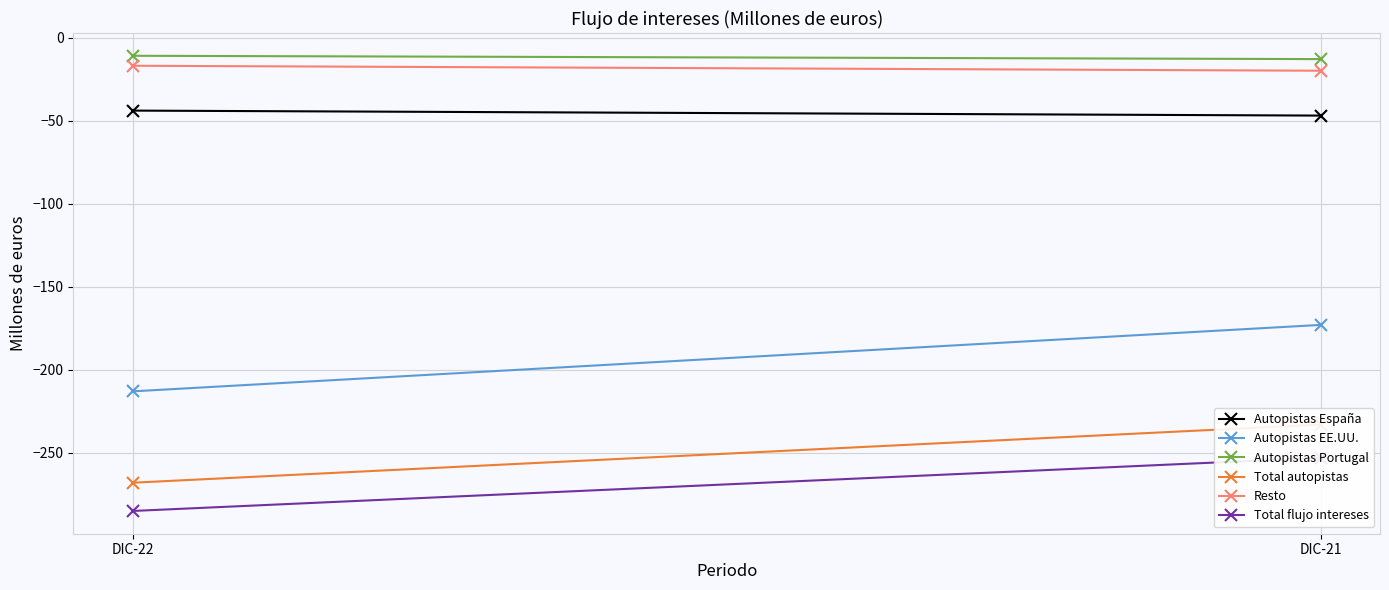

Count the Total flujo intereses values in the range -285 to -253.

2